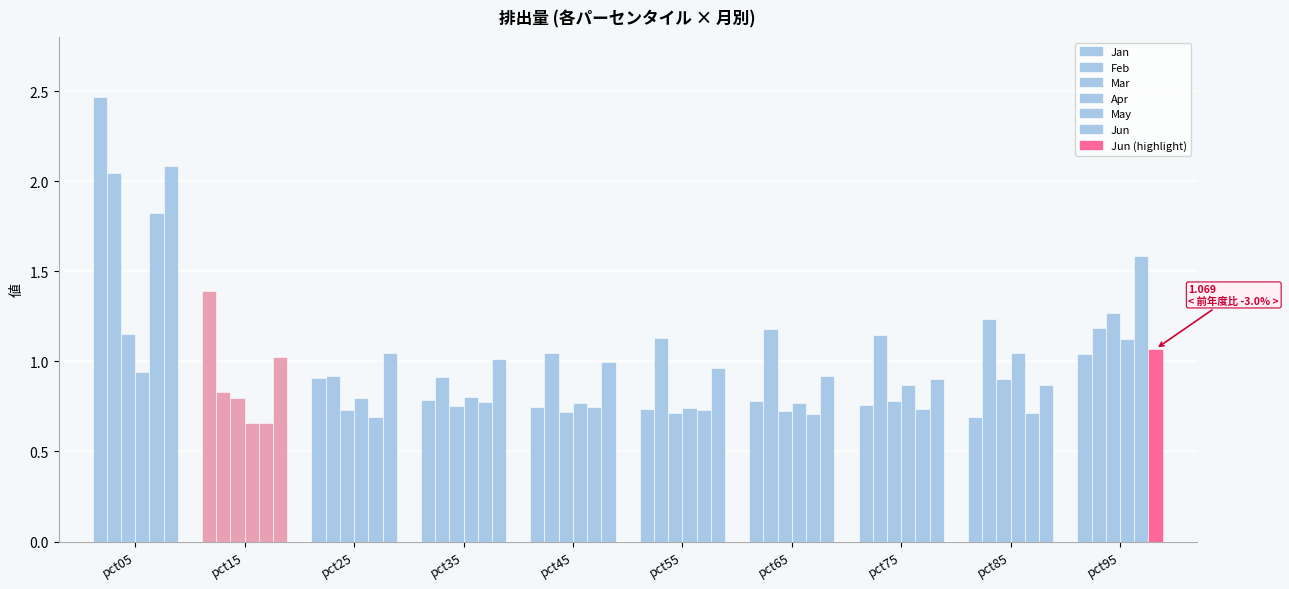

What is the difference between the maximum and second lowest values in the Feb series?

1.1